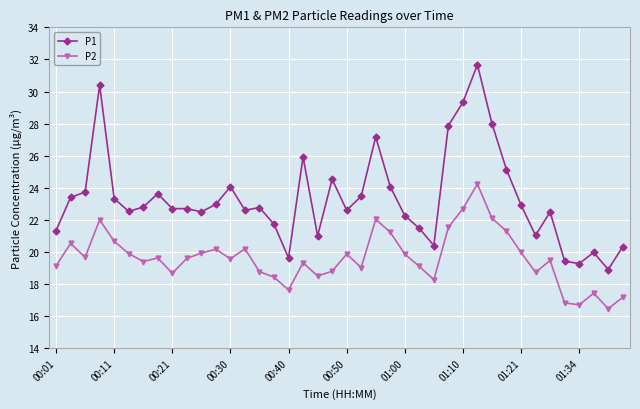

Does the chart display data point markers on the line(s)?

Yes